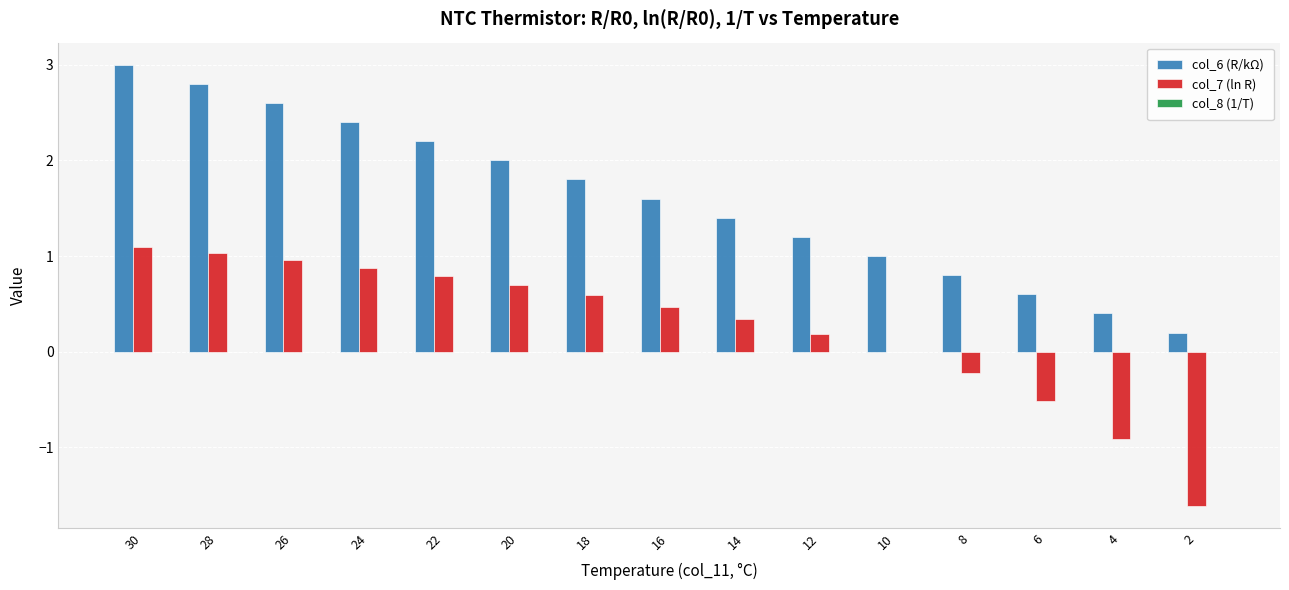

True or false: col_6 (R/kΩ) has a value of 0.6 at 12.

False